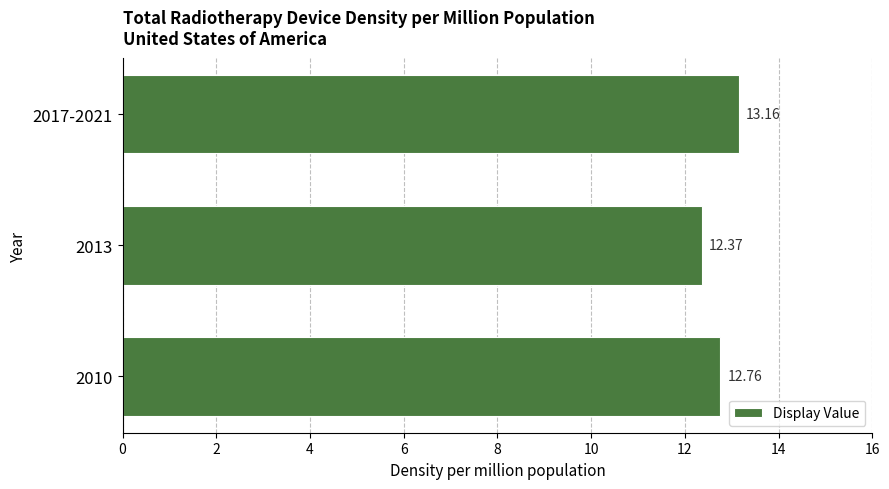

Between 2017-2021 and 2010, which is larger?

2017-2021